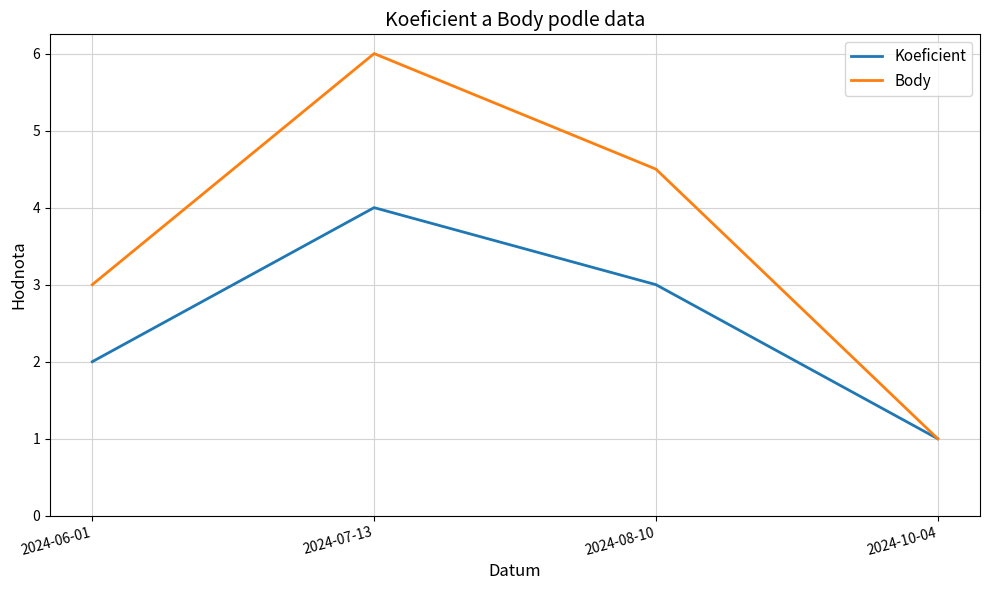

Count the Body values in the range 3 to 6.

3